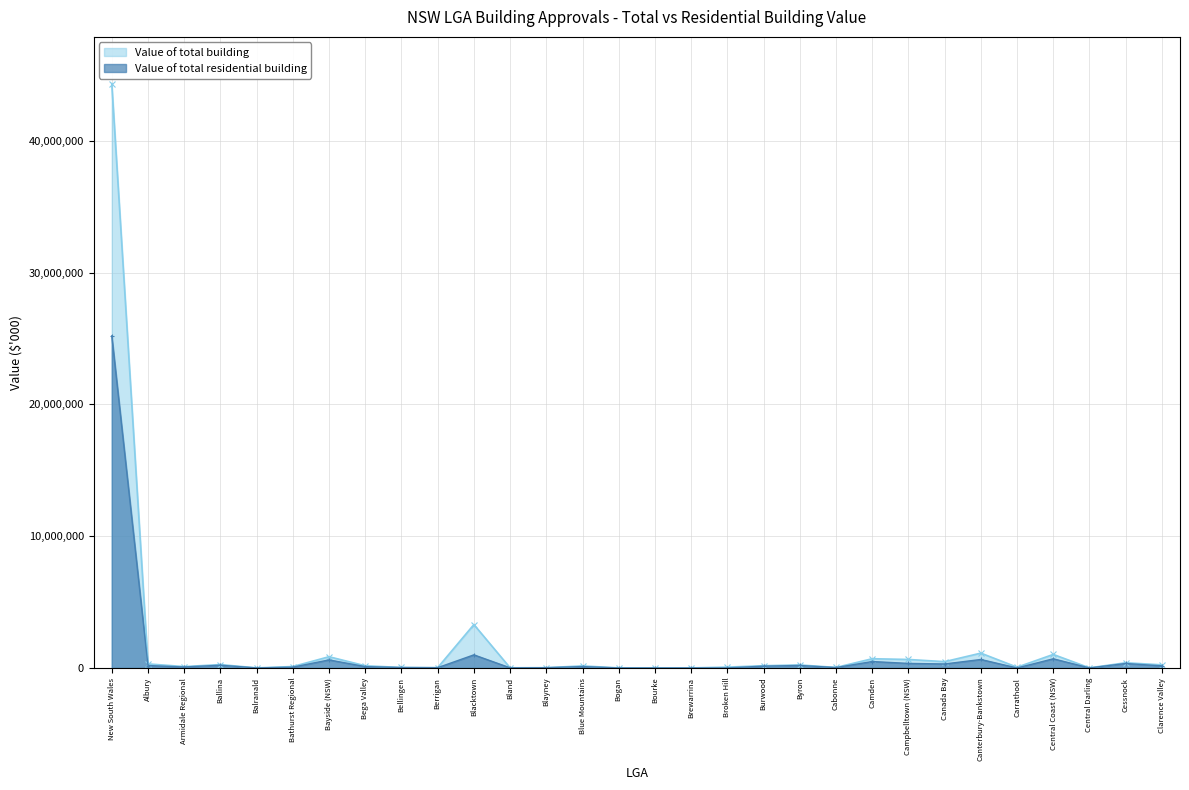

What is the label of the 29th point from the right?

Albury